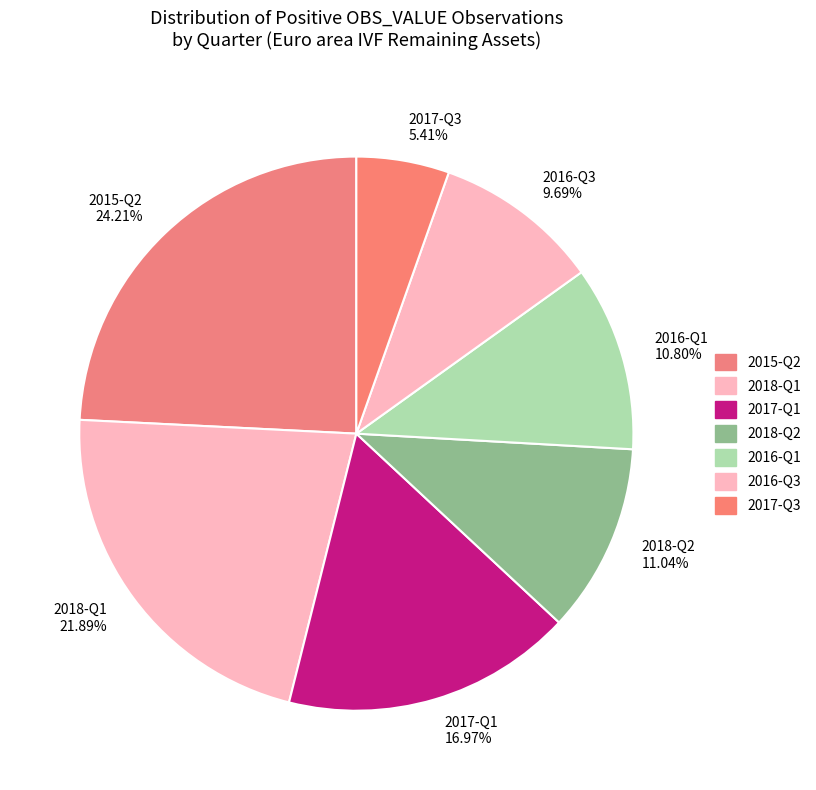

To the nearest percent, what percentage of the pie is 2016-Q1?

11%